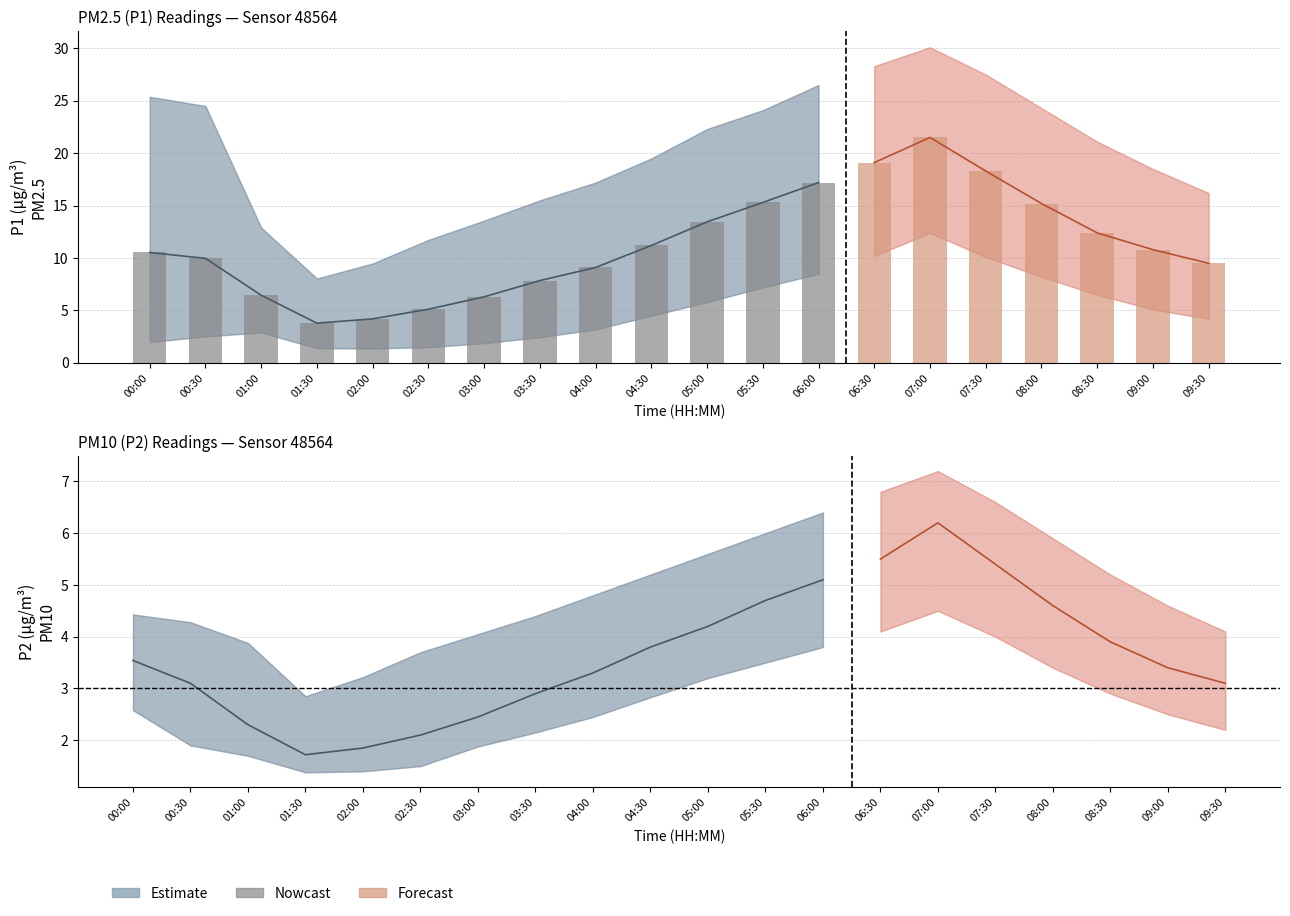

Reading right to left, list all the values displayed in this chart.

9.5	10.8	12.4	15.2	18.3	21.5	19.1	17.2	15.3	13.4	11.2	9.1	7.8	6.3	5.1	4.2	3.8	6.5	10.0	10.5